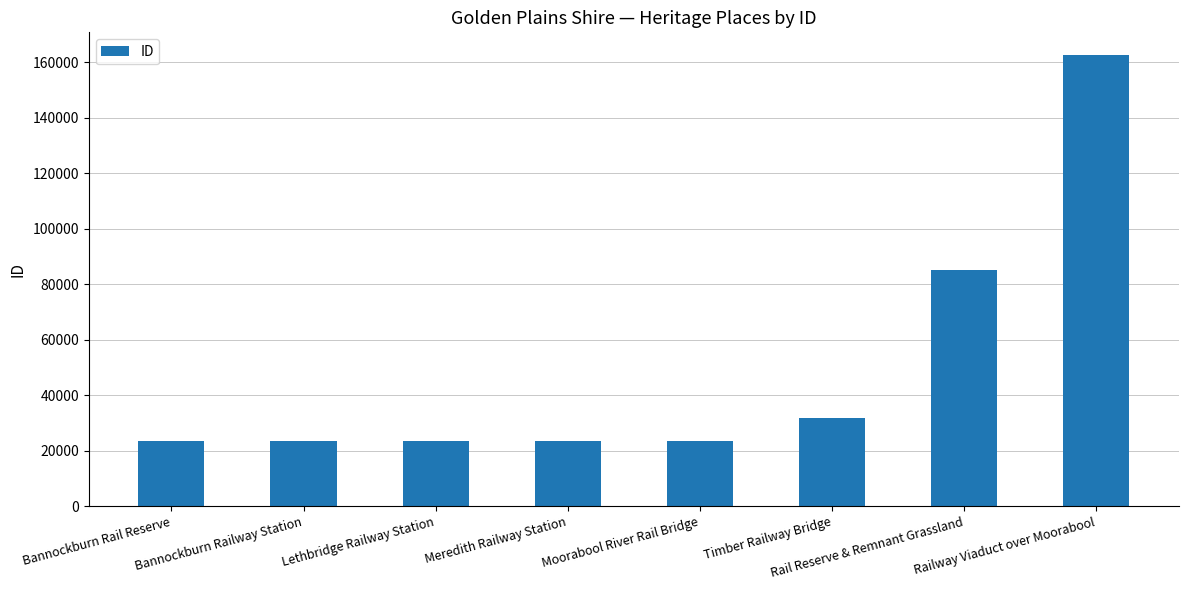

What is the greatest value displayed?

162731